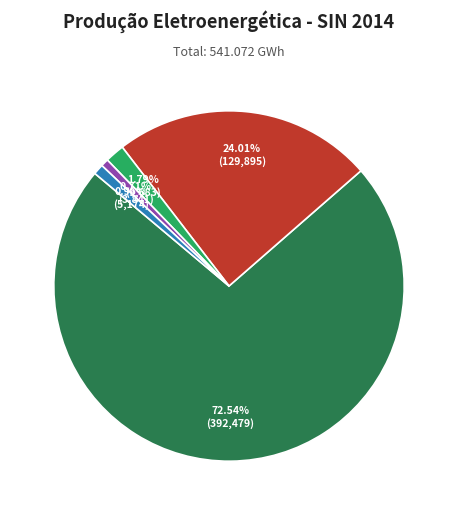

Does any single category account for the majority?

Yes